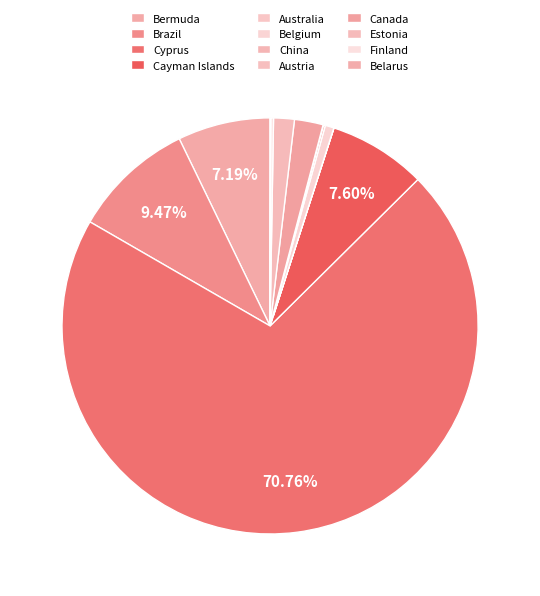

What is the smallest slice in the pie chart?

Australia